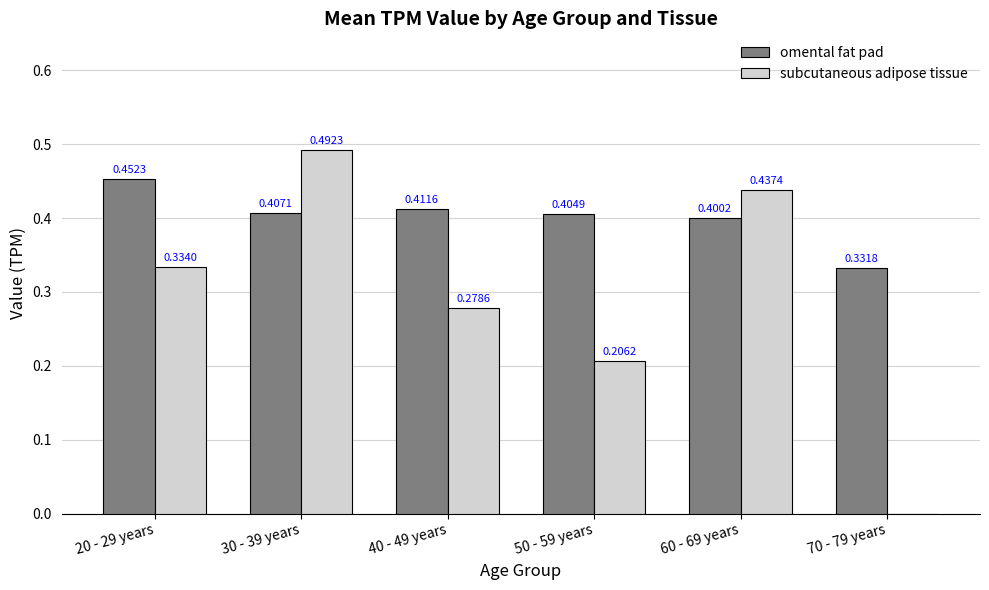

Count the number of categories in the chart.

6